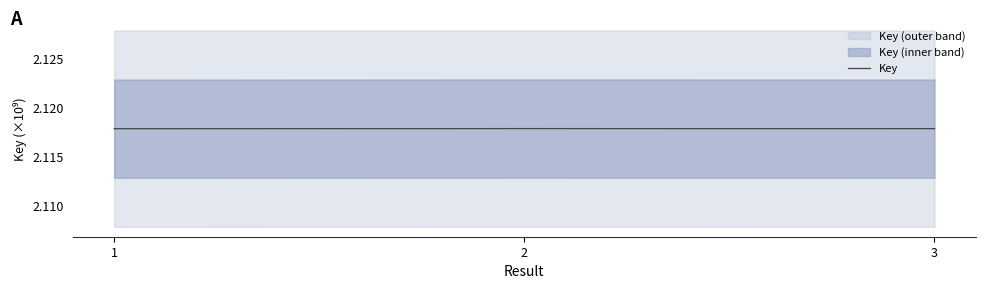

The value at 3 is 2.1. True or false?

True